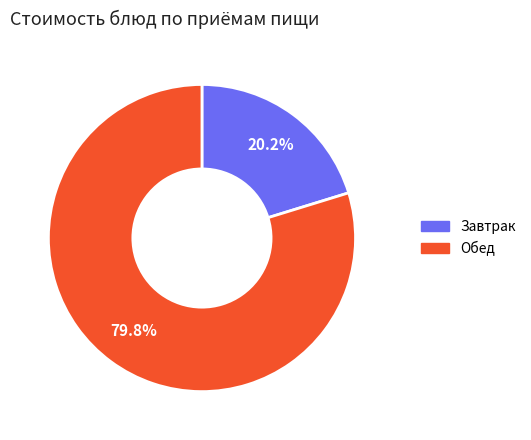

How many segments does this pie chart have?

2